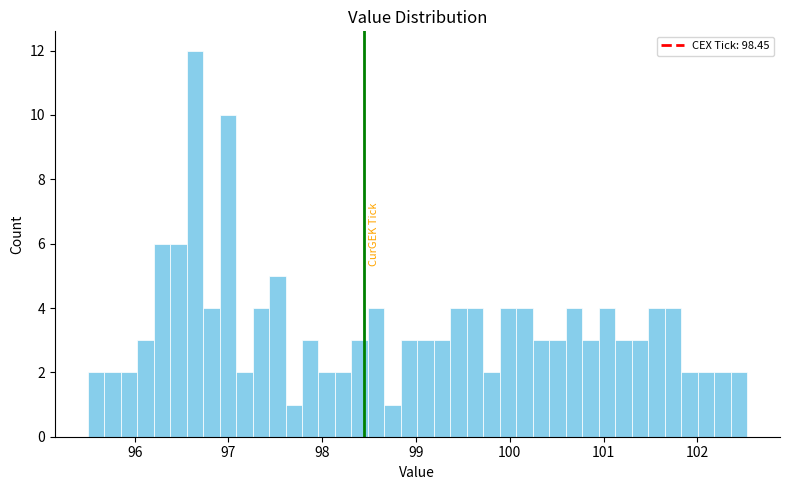

Around what value on the x-axis is the tallest bar? Give the approximate position of its centre, as read against the axis.

96.6